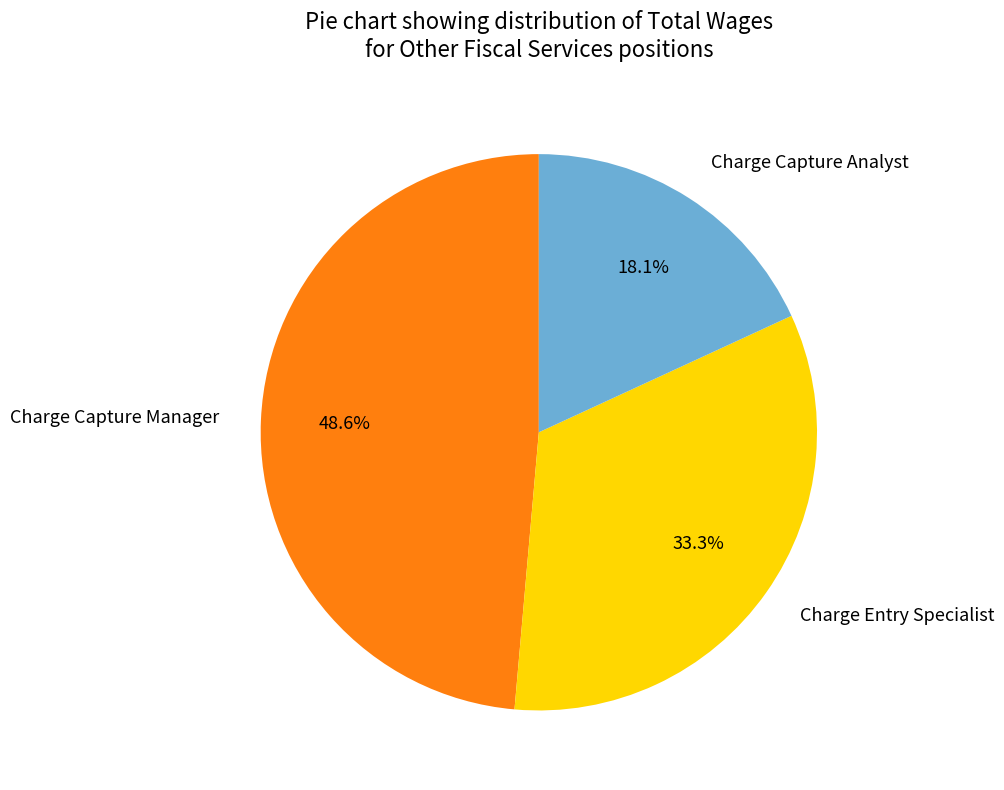

Rank the categories by value from highest to lowest.

Charge Capture Manager, Charge Entry Specialist, Charge Capture Analyst